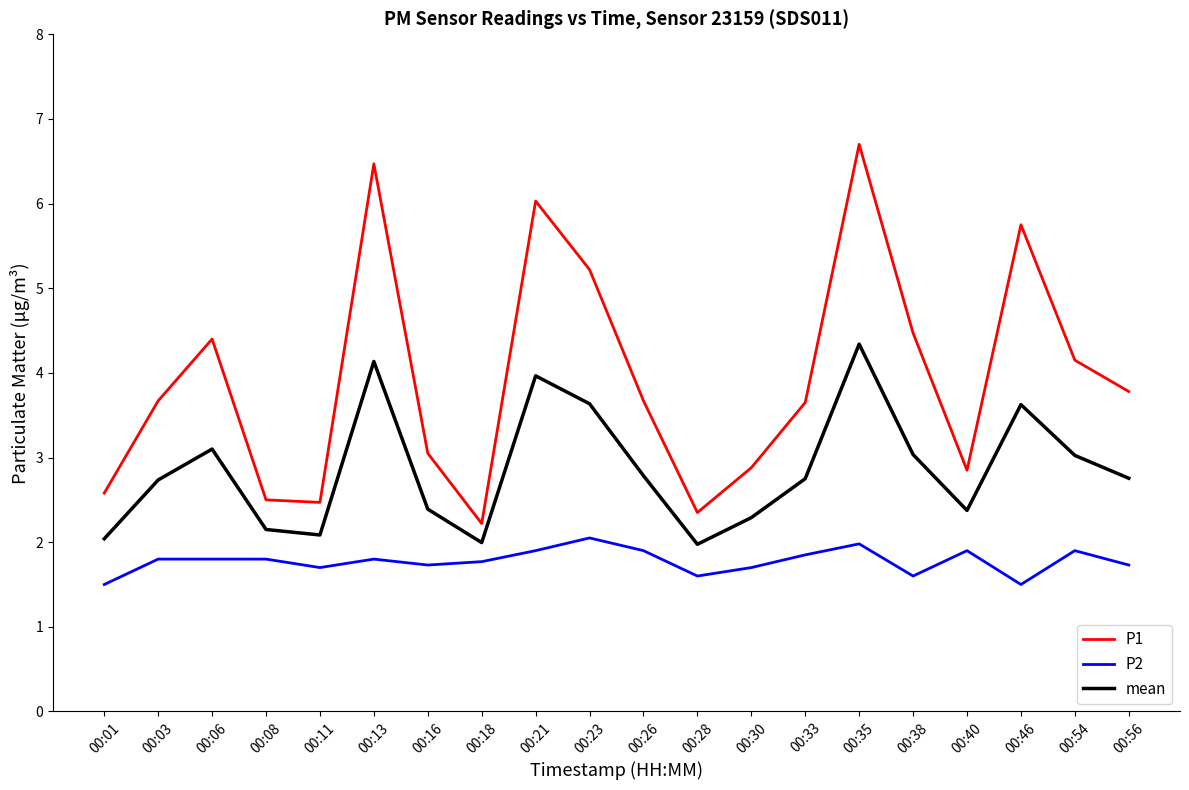

Which series has the largest total across all categories?

P1